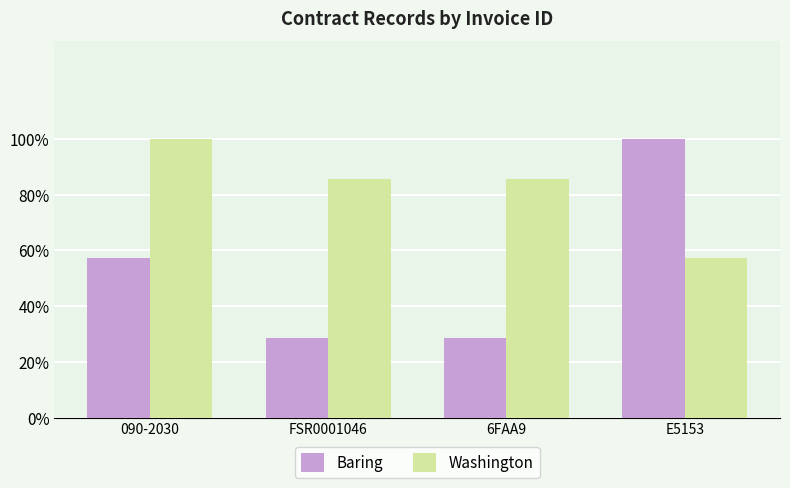

At which label does Baring reach its peak?

E5153